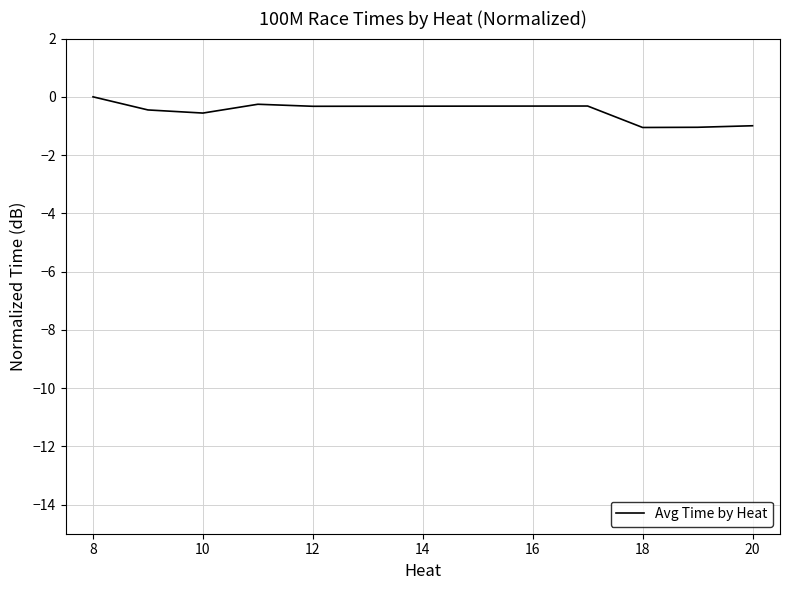

What is the minimum value shown in the chart?

-1.1